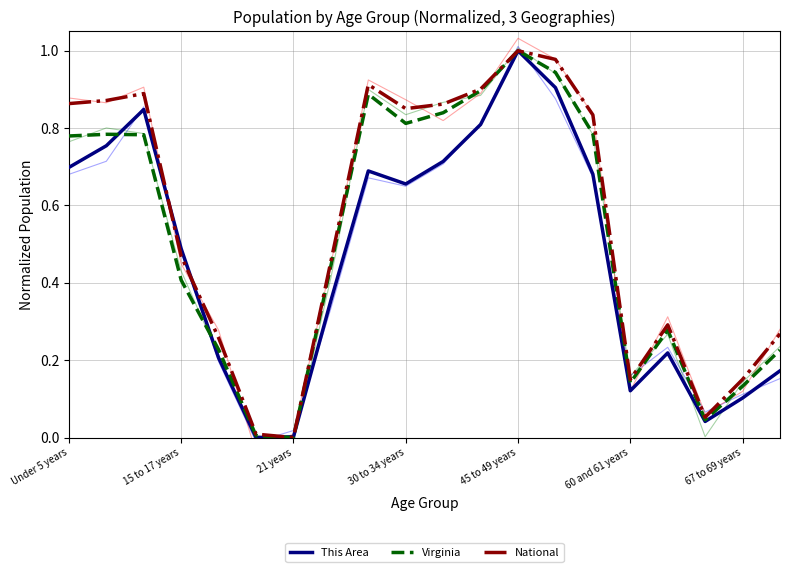

At 12, list the series in order from smallest to largest.

This Area, Virginia, National